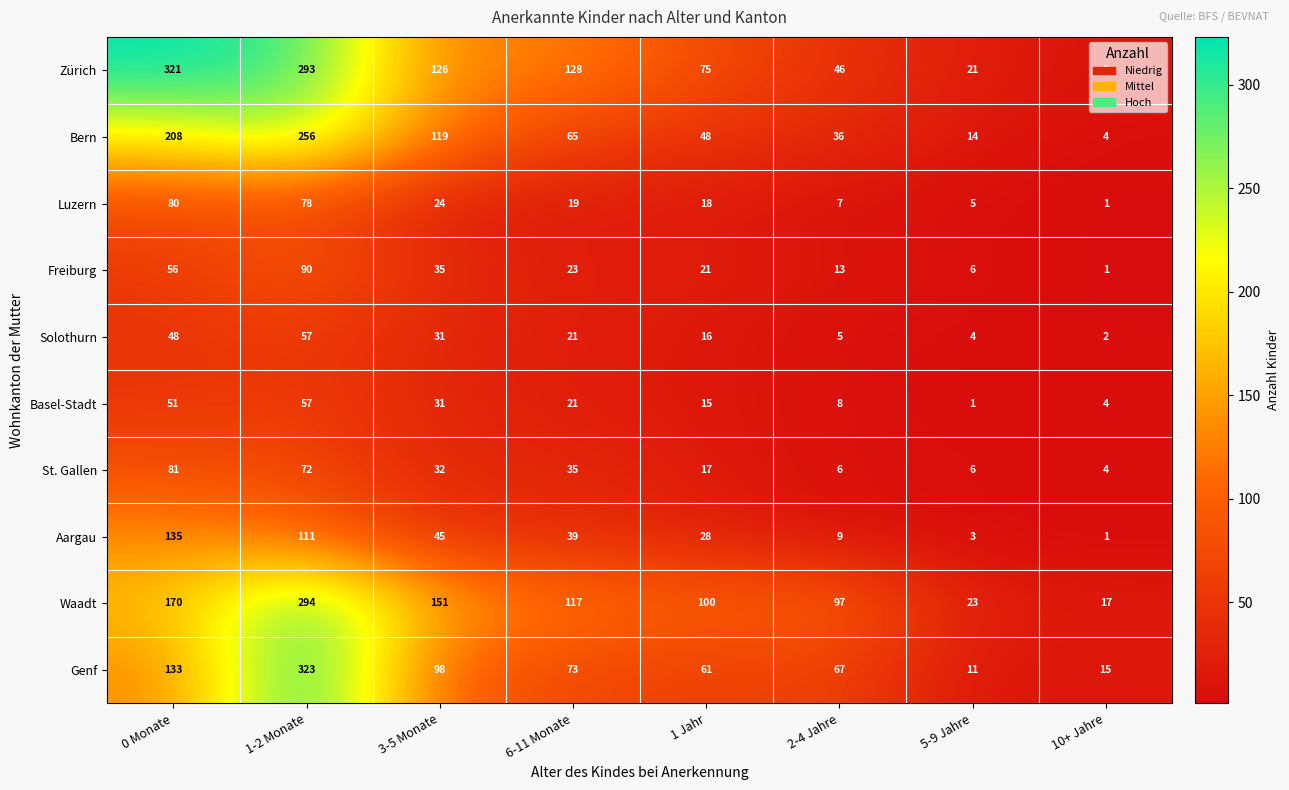

Is the value of Freiburg at 5-9 Jahre greater than the value of Waadt at 10+ Jahre?

No